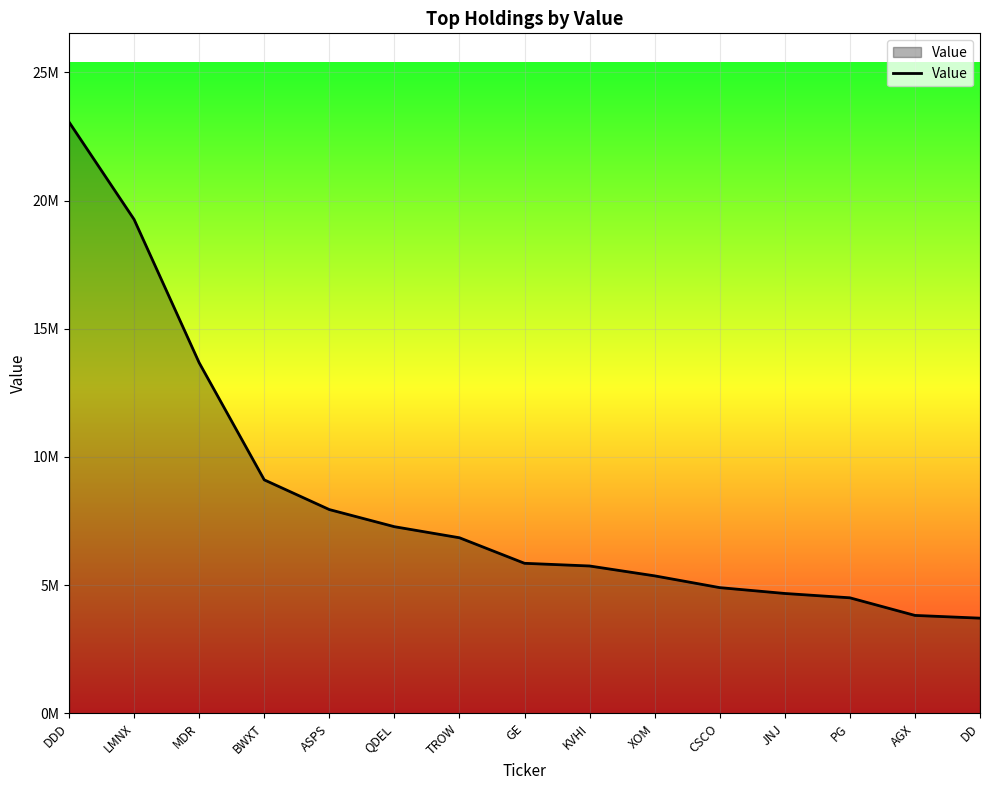

Does the chart have visible grid lines?

Yes